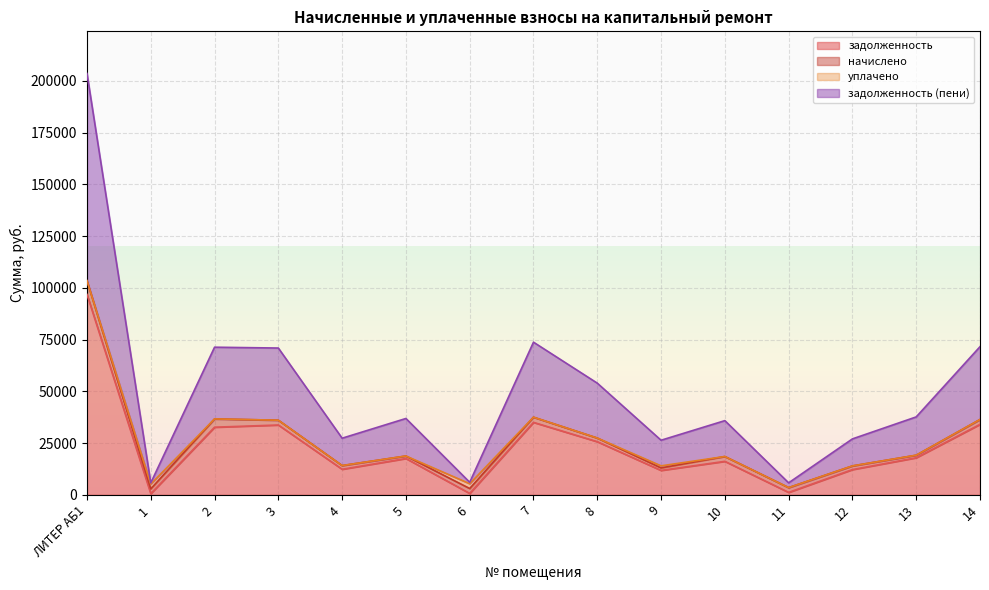

At which category is the sum across all series the highest?

ЛИТЕР АБ1